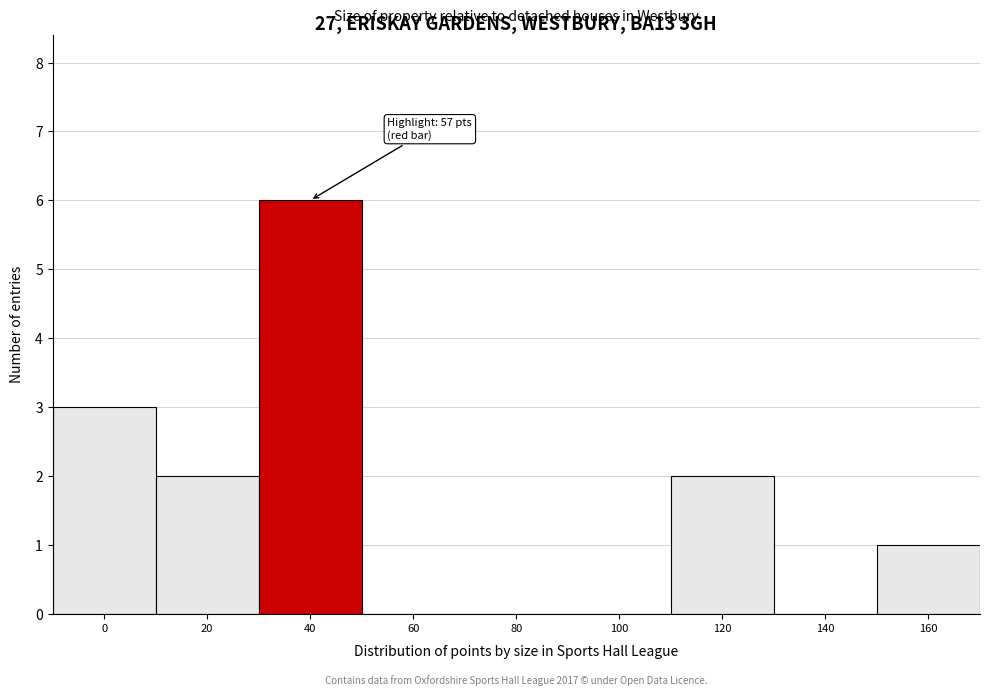

Reading left to right, what are all the values shown in this chart?

0=3	20=2	40=6	60=0	80=0	100=0	120=2	140=0	160=1